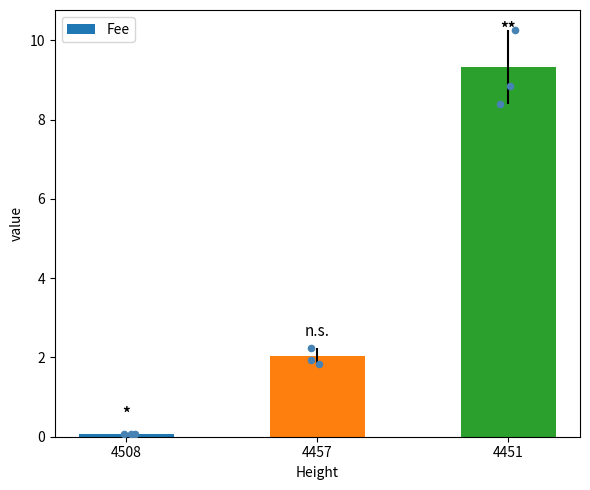

Between 4451 and 4508, which is larger?

4451